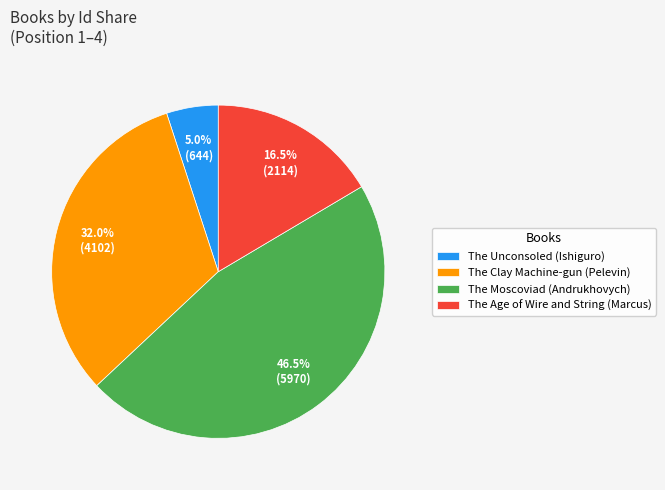

Count the number of slices in the pie.

4